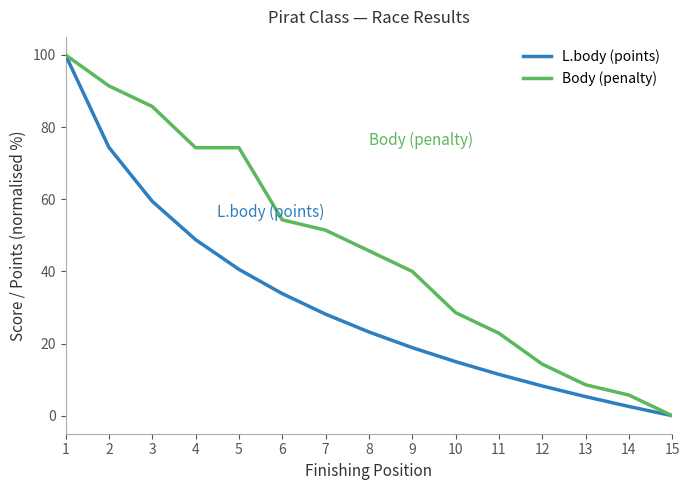

What is the maximum value for L.body (points)?

100.0